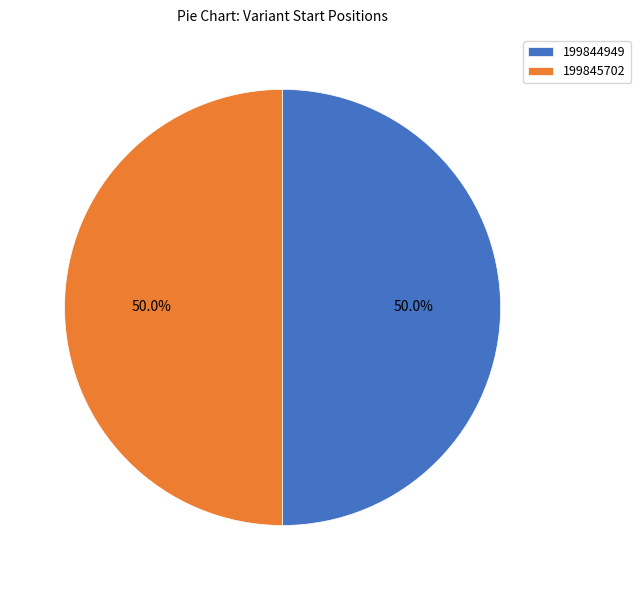

What percentage do 199844949 and 199845702 together represent?

100.0%